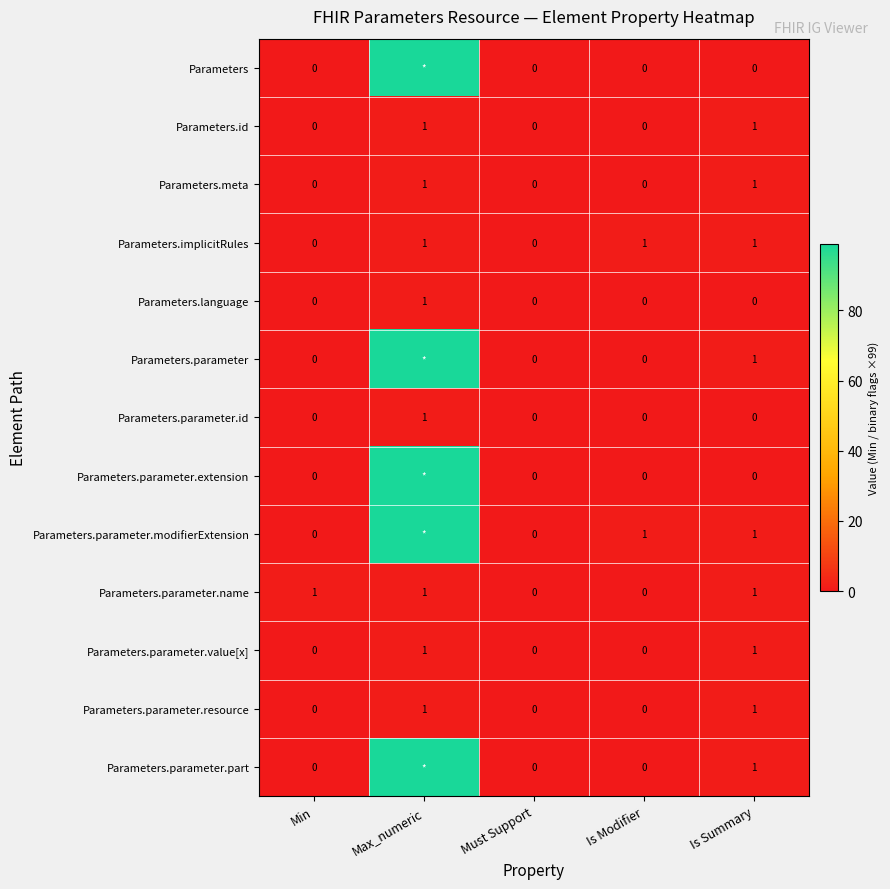

How many Parameters.meta values are between 0 and 1?

5